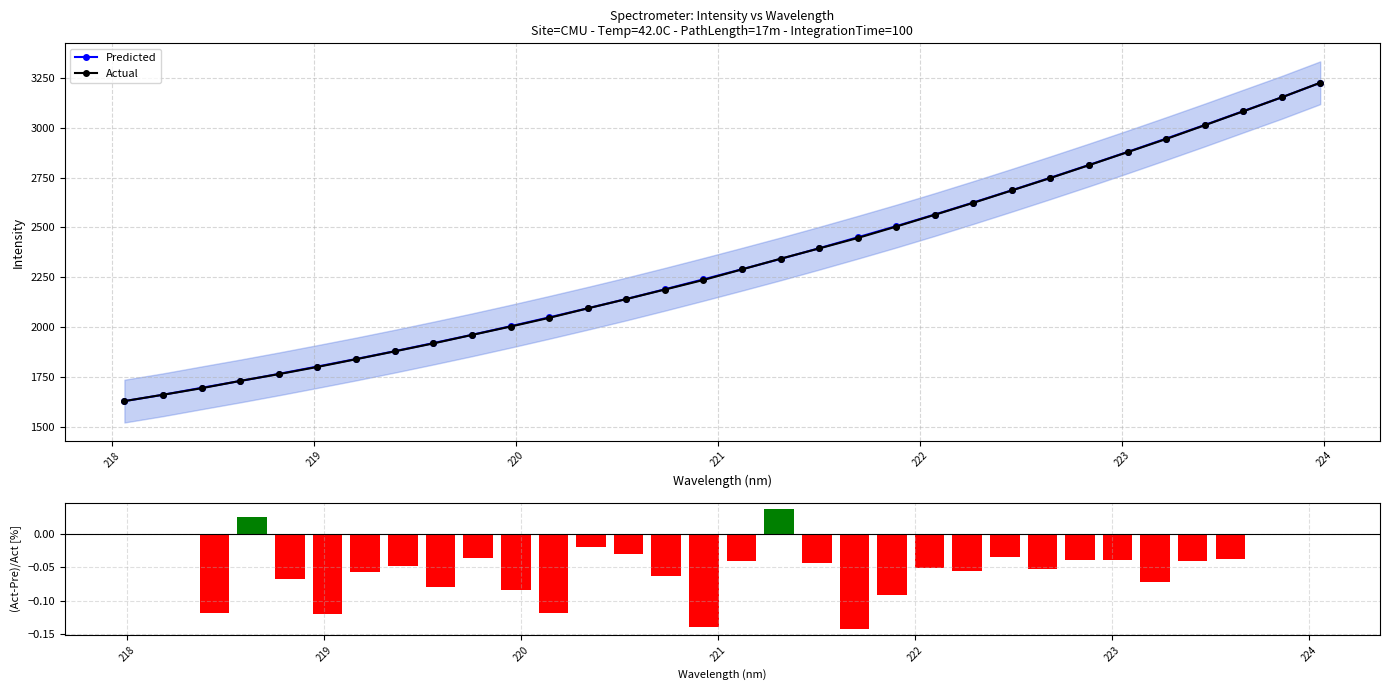

What is the sum of all Predicted values?

74310.2